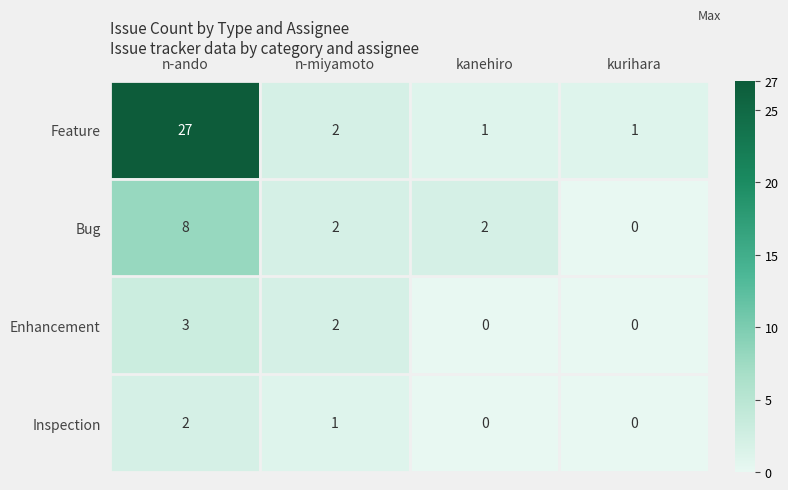

Count the number of data series in this chart.

4